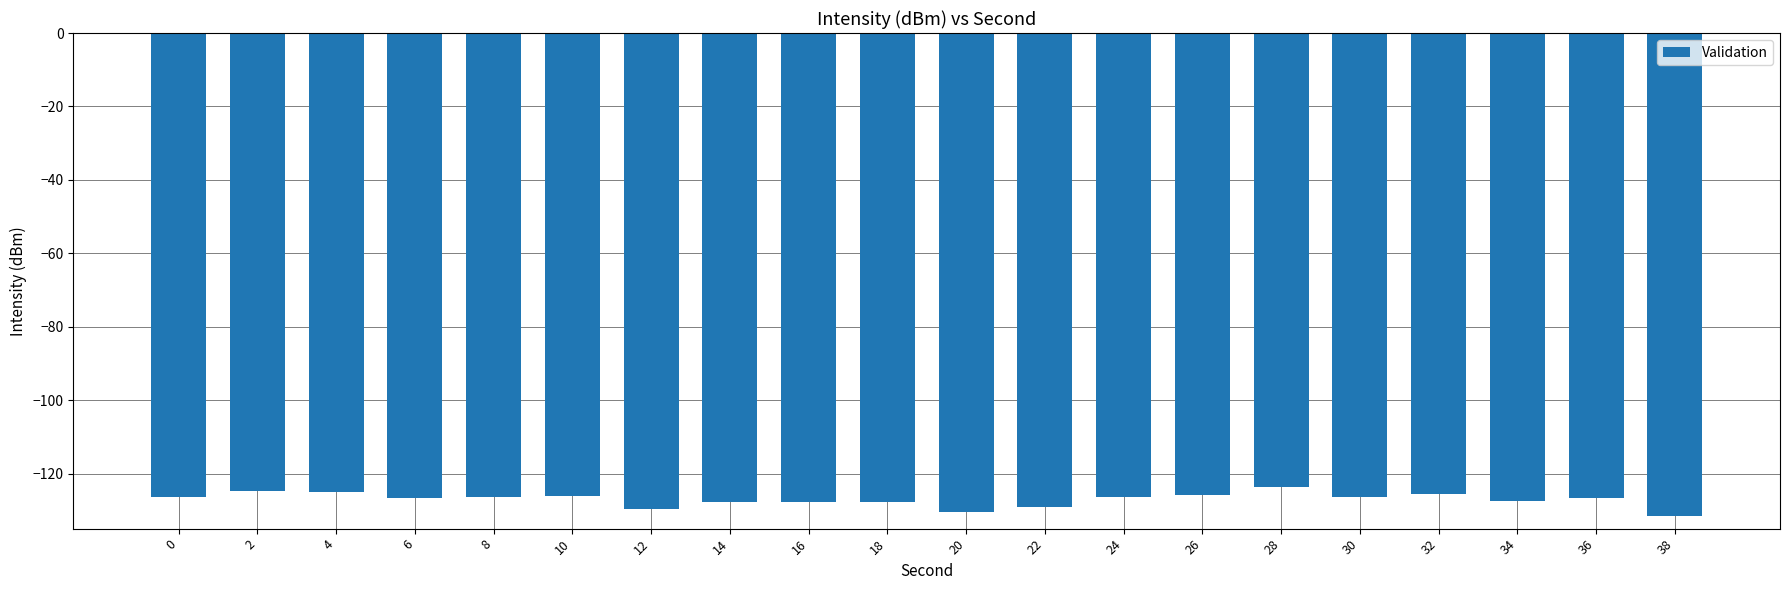

How many bars are there in total?

20